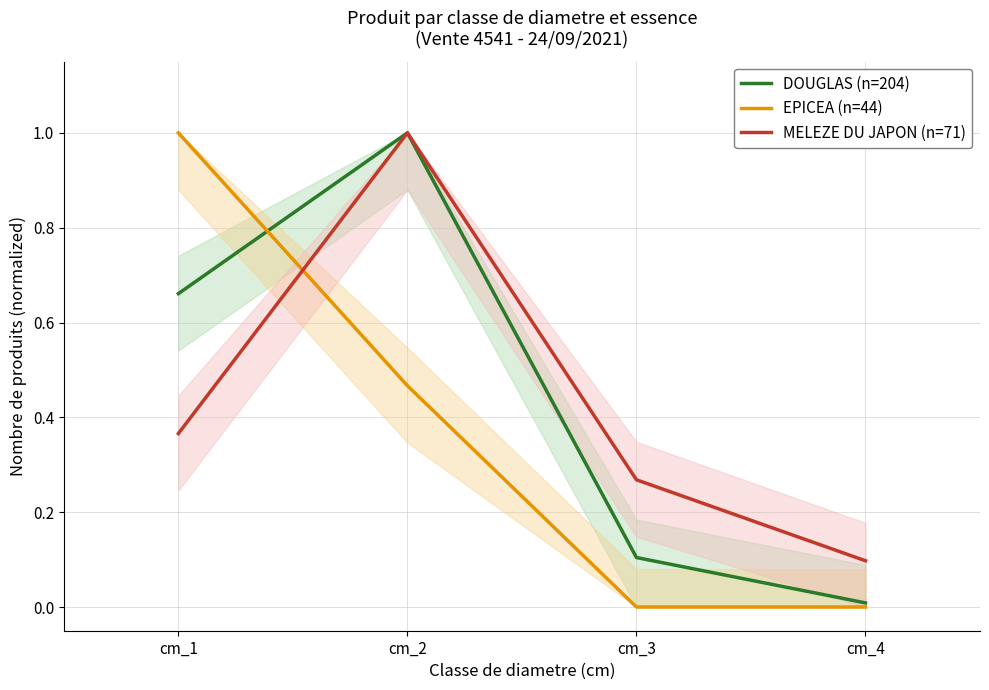

At how many categories does at least one series exceed 0?

4